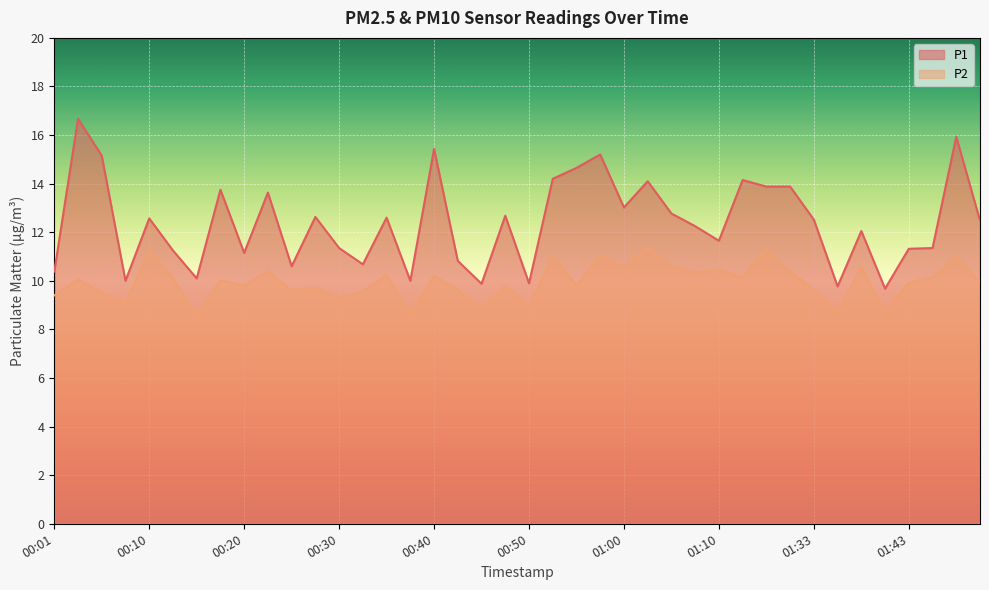

What is the difference between the maximum and second lowest values in the P1 series?

6.9